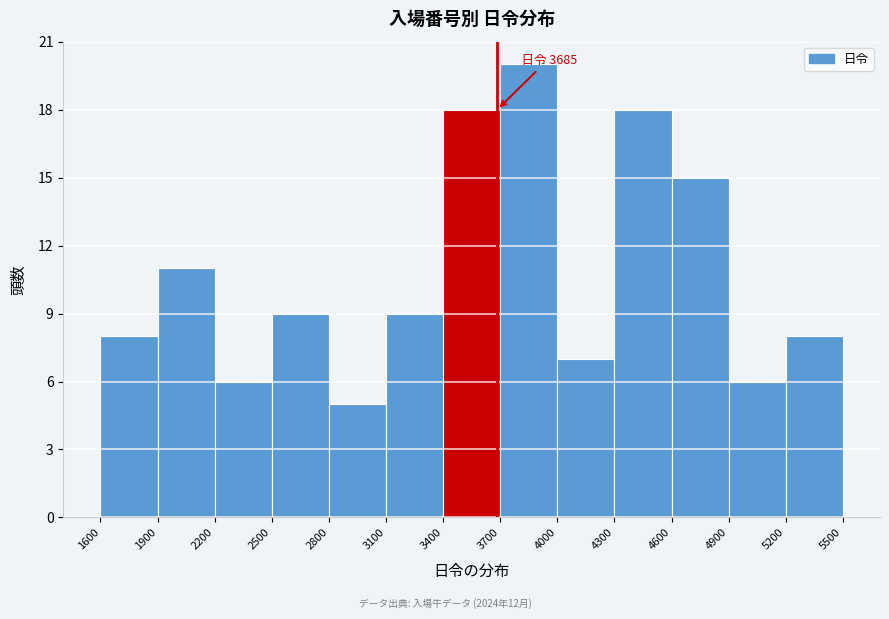

Over which range of the x-axis is the bar tallest?

3700 to 4000